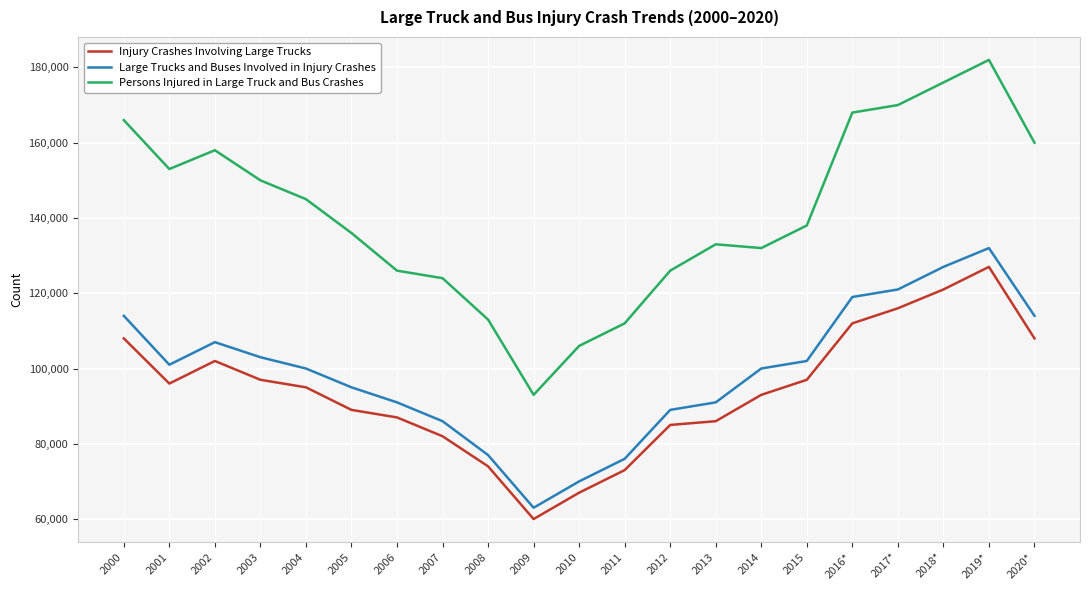

How many lines are shown in the chart?

3